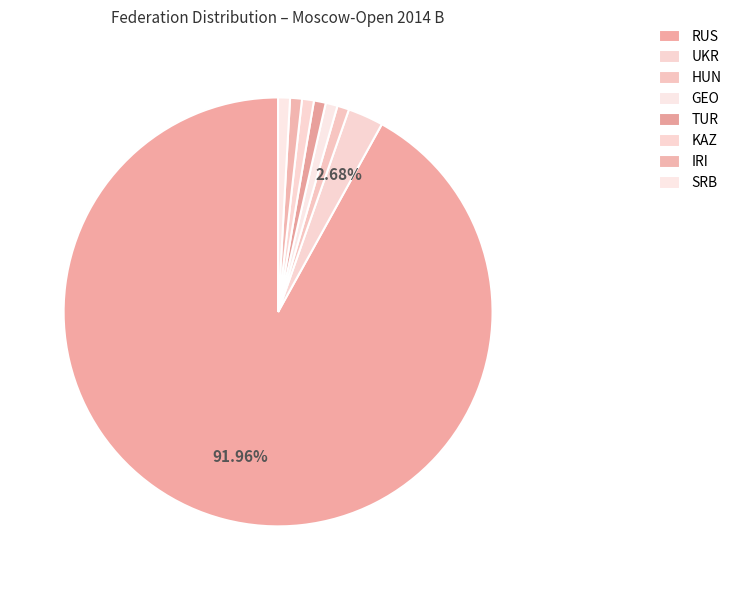

What percentage is the UKR slice, to the nearest percent?

3%